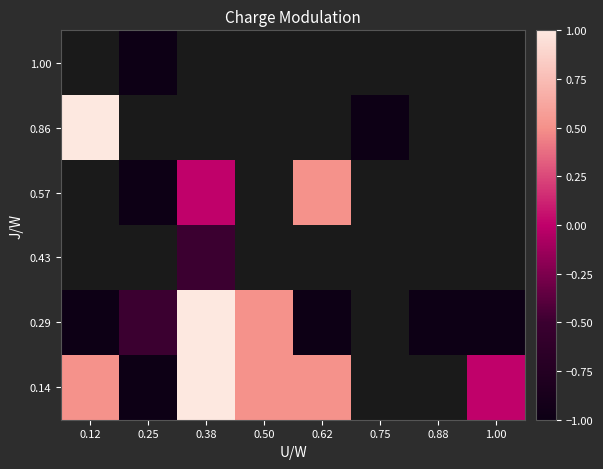

What is the minimum value shown in the chart?

-1.0